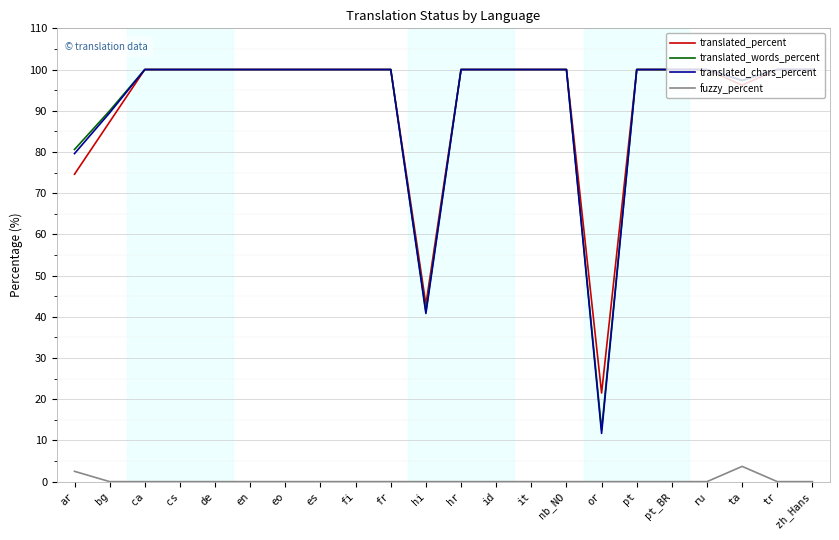

True or false: translated_words_percent and fuzzy_percent intersect in this chart.

False